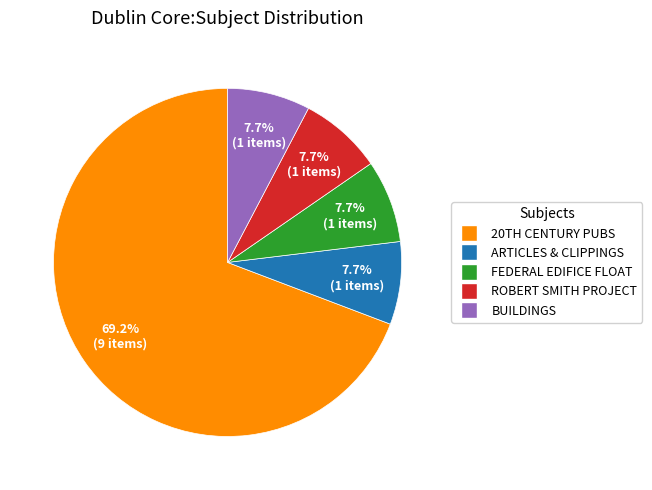

Is there a majority slice in this chart?

Yes